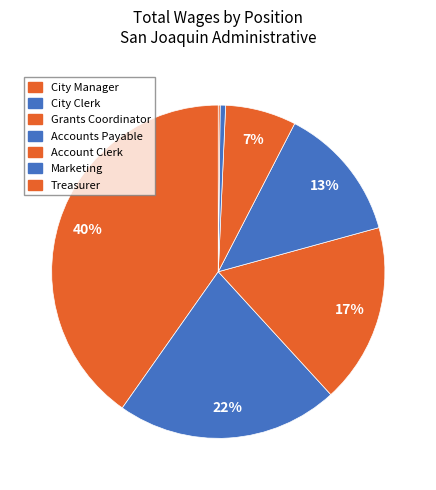

Is it true that City Manager is 40% of the pie?

True